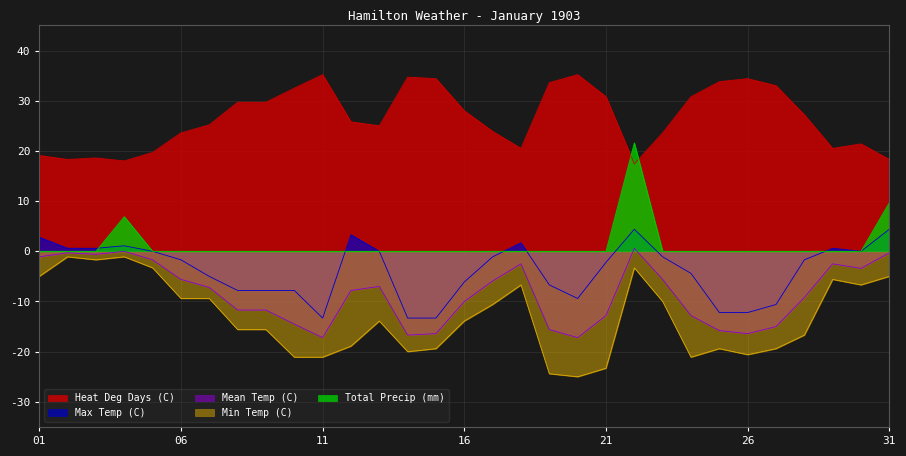

Reading right to left, extract all data points from this chart.

Max Temp (C): 31=4.4	30=0.0	29=0.6	28=-1.7	27=-10.6	26=-12.2	25=-12.2	24=-4.4	23=-1.1	22=4.4	21=-2.2	20=-9.4	19=-6.7	18=1.7	17=-1.1	16=-6.1	15=-13.3	14=-13.3	13=0.0	12=3.3	11=-13.3	10=-7.8	09=-7.8	08=-7.8	07=-5.0	06=-1.7	05=0.0	04=1.1	03=0.6	02=0.6	01=2.8
Min Temp (C): 31=-5.0	30=-6.7	29=-5.6	28=-16.7	27=-19.4	26=-20.6	25=-19.4	24=-21.1	23=-10.0	22=-3.3	21=-23.3	20=-25.0	19=-24.4	18=-6.7	17=-10.6	16=-13.9	15=-19.4	14=-20.0	13=-13.9	12=-18.9	11=-21.1	10=-21.1	09=-15.6	08=-15.6	07=-9.4	06=-9.4	05=-3.3	04=-1.1	03=-1.7	02=-1.1	01=-5.0
Mean Temp (C): 31=-0.3	30=-3.4	29=-2.5	28=-9.2	27=-15.0	26=-16.4	25=-15.8	24=-12.8	23=-5.6	22=0.6	21=-12.8	20=-17.2	19=-15.6	18=-2.5	17=-5.9	16=-10.0	15=-16.4	14=-16.7	13=-7.0	12=-7.8	11=-17.2	10=-14.5	09=-11.7	08=-11.7	07=-7.2	06=-5.6	05=-1.7	04=0.0	03=-0.6	02=-0.3	01=-1.1
Heat Deg Days (C): 31=18.3	30=21.4	29=20.5	28=27.2	27=33.0	26=34.4	25=33.8	24=30.8	23=23.6	22=17.4	21=30.8	20=35.2	19=33.6	18=20.5	17=23.9	16=28.0	15=34.4	14=34.7	13=25.0	12=25.8	11=35.2	10=32.5	09=29.7	08=29.7	07=25.2	06=23.6	05=19.7	04=18.0	03=18.6	02=18.3	01=19.1
Total Precip (mm): 31=9.7	30=0.0	29=0.0	28=0.0	27=0.0	26=0.0	25=0.0	24=0.0	23=0.0	22=21.6	21=0.0	20=0.0	19=0.0	18=0.0	17=0.0	16=0.0	15=0.0	14=0.0	13=0.0	12=0.0	11=0.0	10=0.0	09=0.0	08=0.0	07=0.0	06=0.0	05=0.0	04=6.9	03=0.0	02=0.0	01=0.0